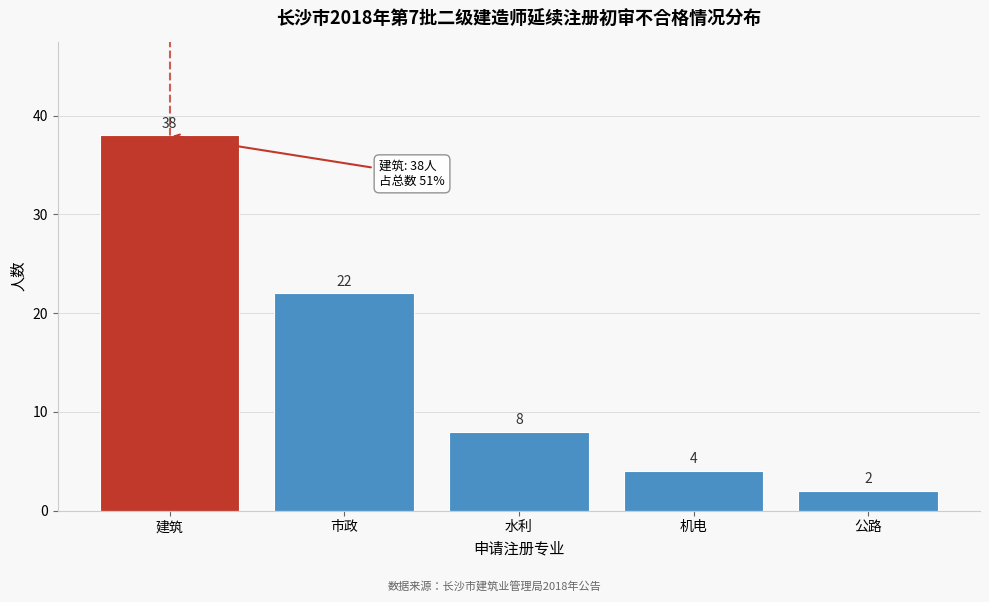

Reading right to left, extract all data points from this chart.

2	4	8	22	38